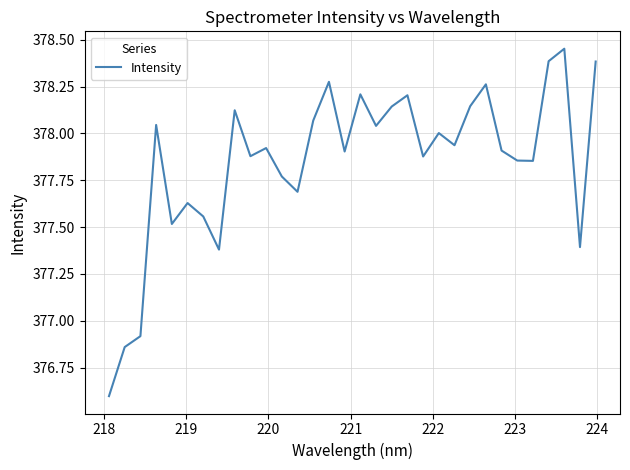

What is the smallest value displayed?

376.6